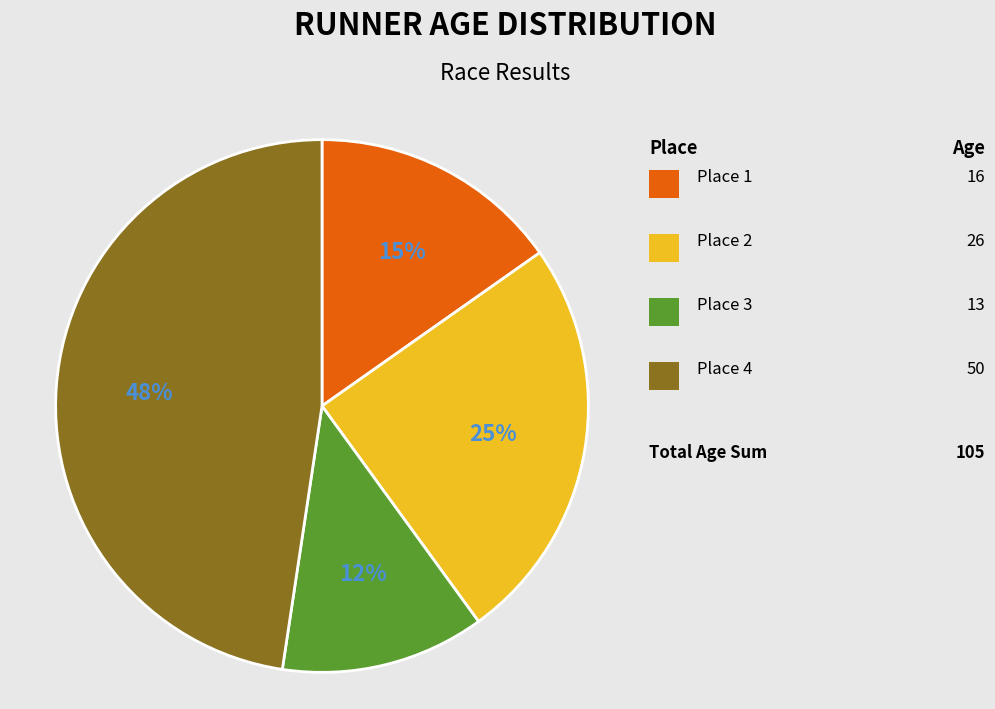

Does any single category account for the majority?

No